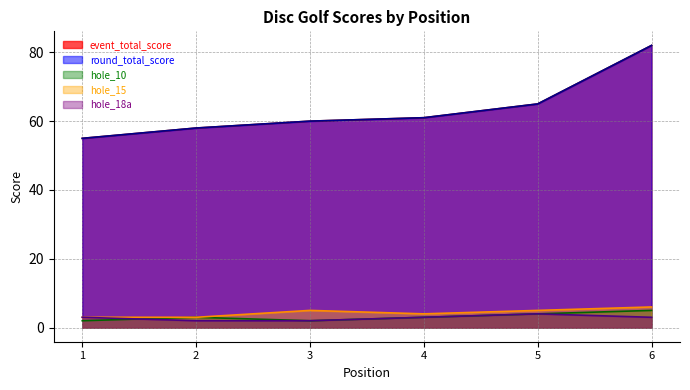

The hole_18a series shows 2 at 1. True or false?

False